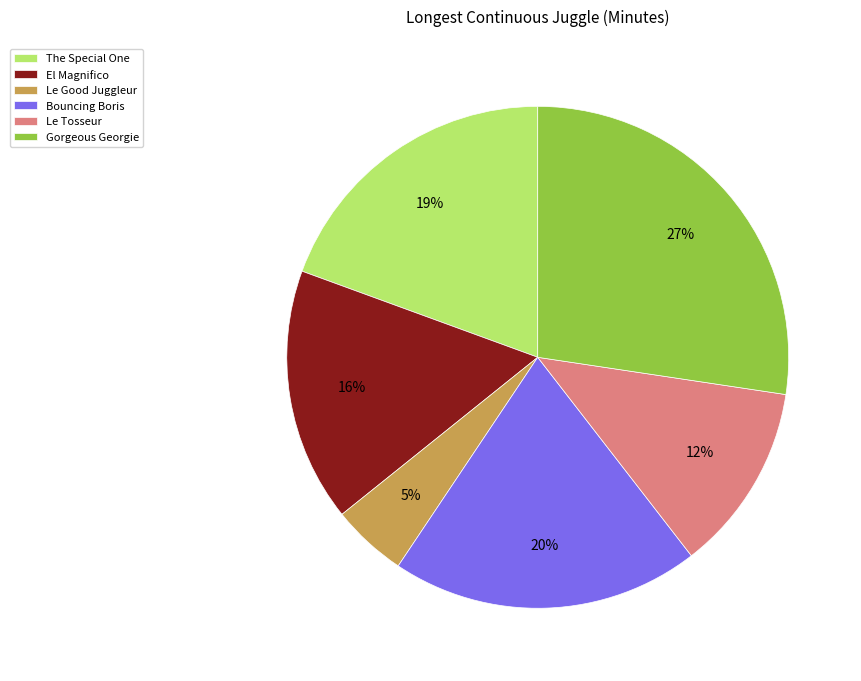

What is the ratio of the value at The Special One to the value at Le Tosseur?

1.6